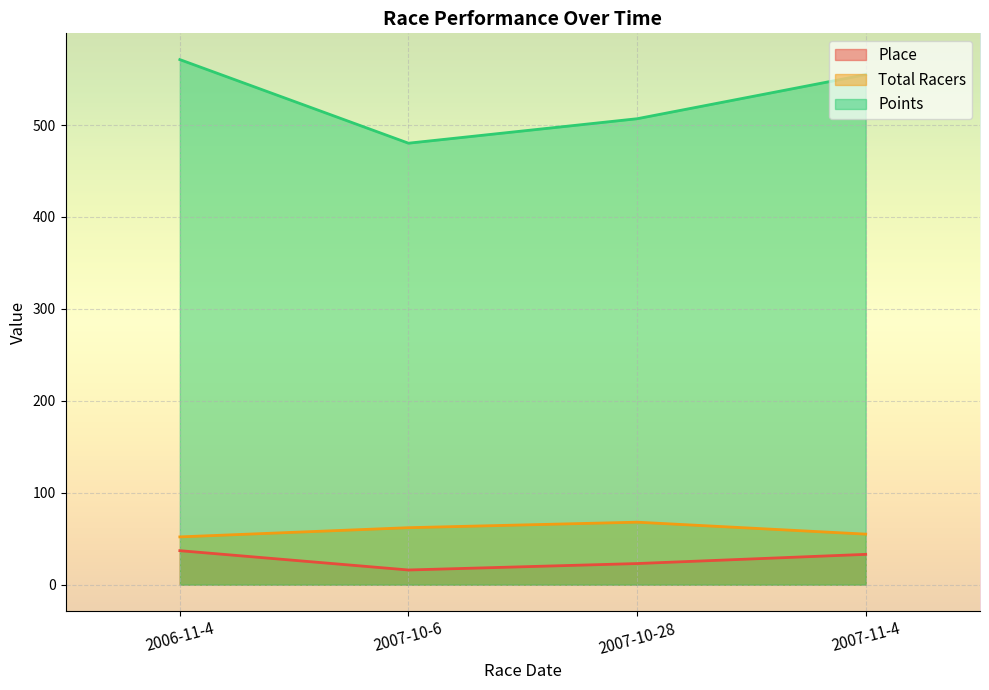

Is the value of Points at 2006-11-4 greater than the value of Total Racers at 2007-11-4?

Yes